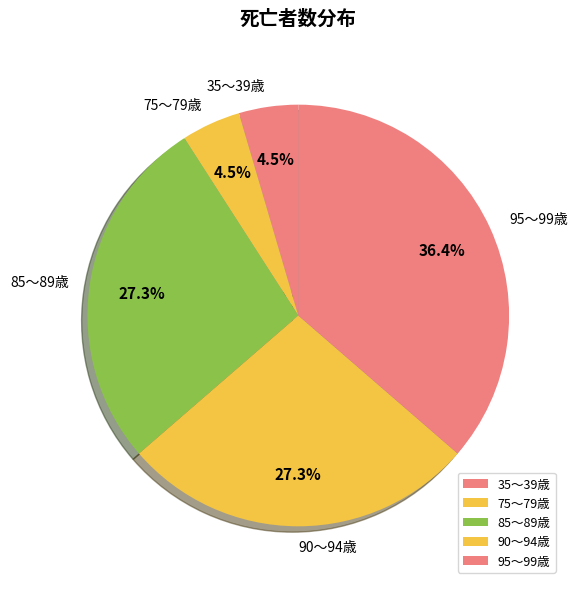

What is the largest slice in the pie chart?

95～99歳